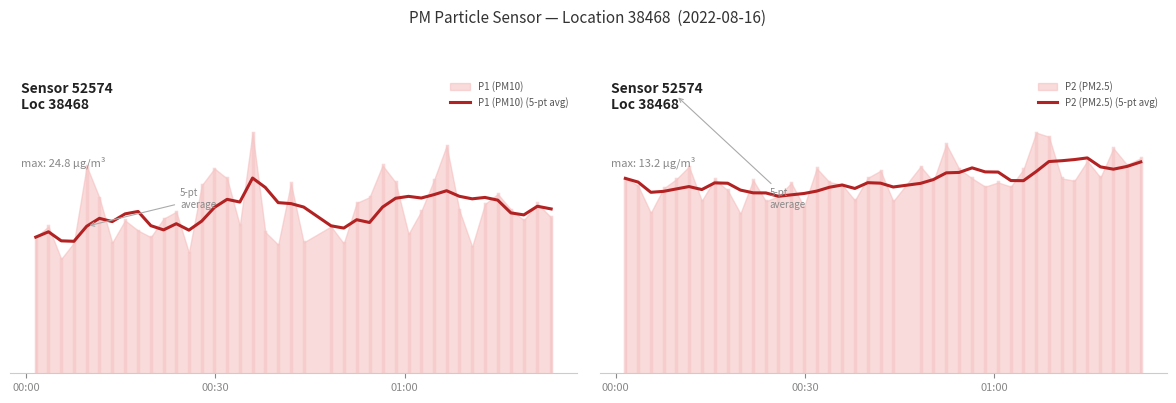

What is the difference between the highest and lowest values at 01:00?

3.8